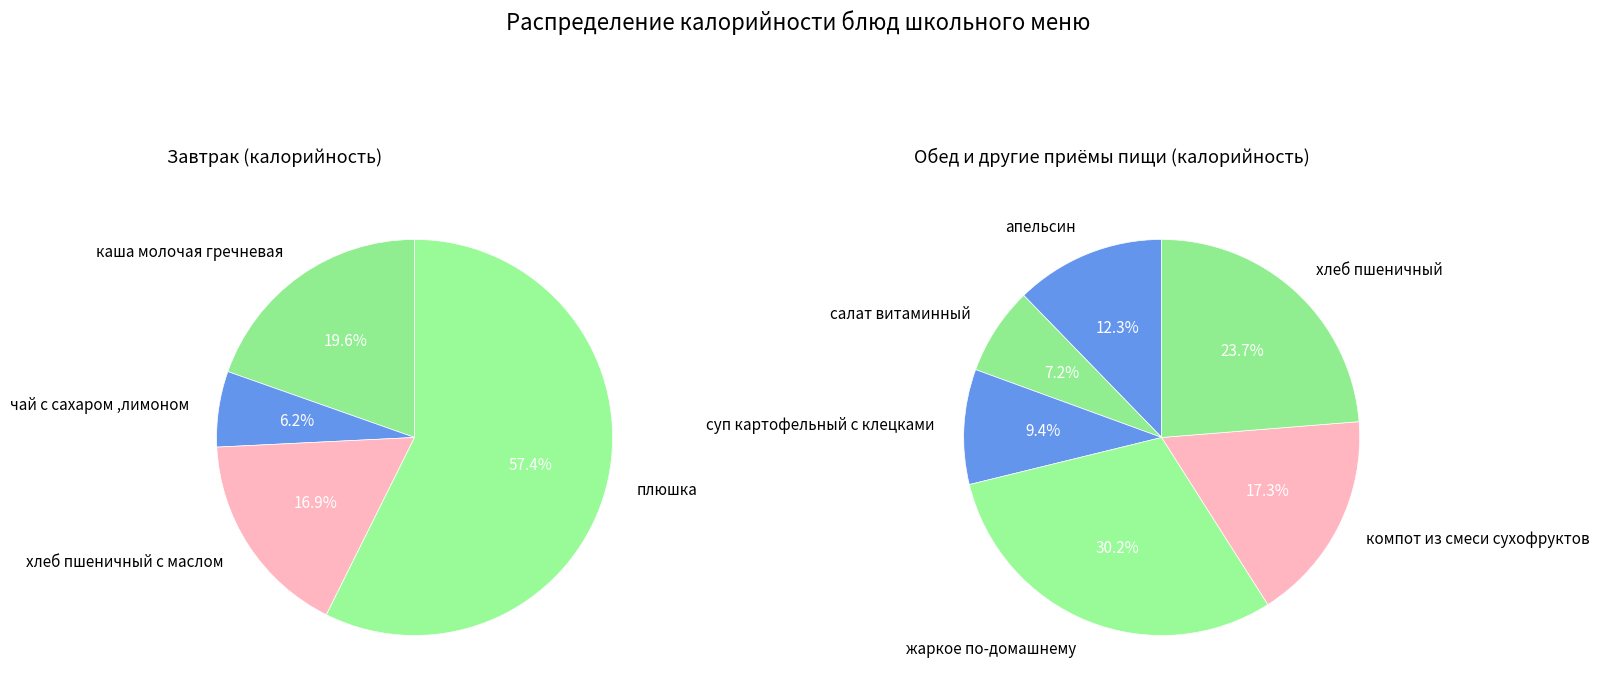

How many slices are in this pie chart?

10